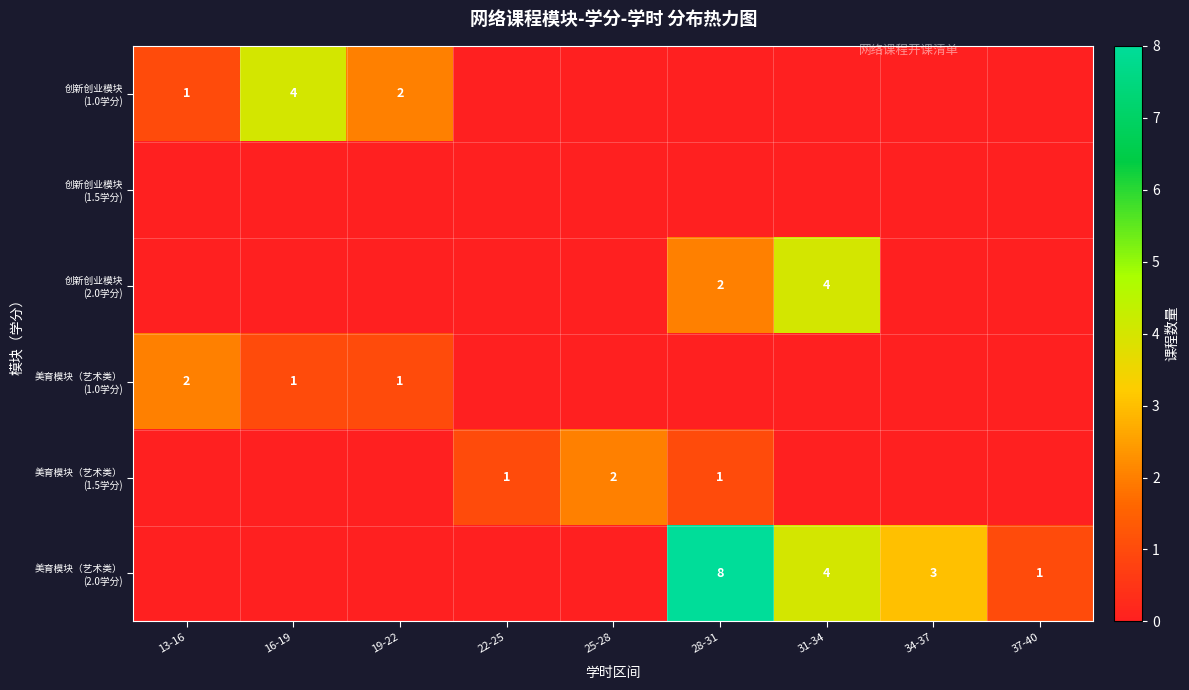

The value of 美育模块（艺术类） (1.0学分) at 22-25 is 1. True or false?

False